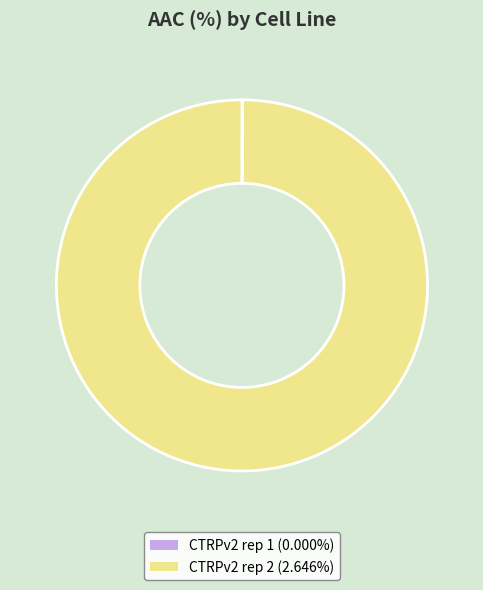

Does CTRPv2 rep 2 (2.646%) account for over 50% of the chart?

Yes